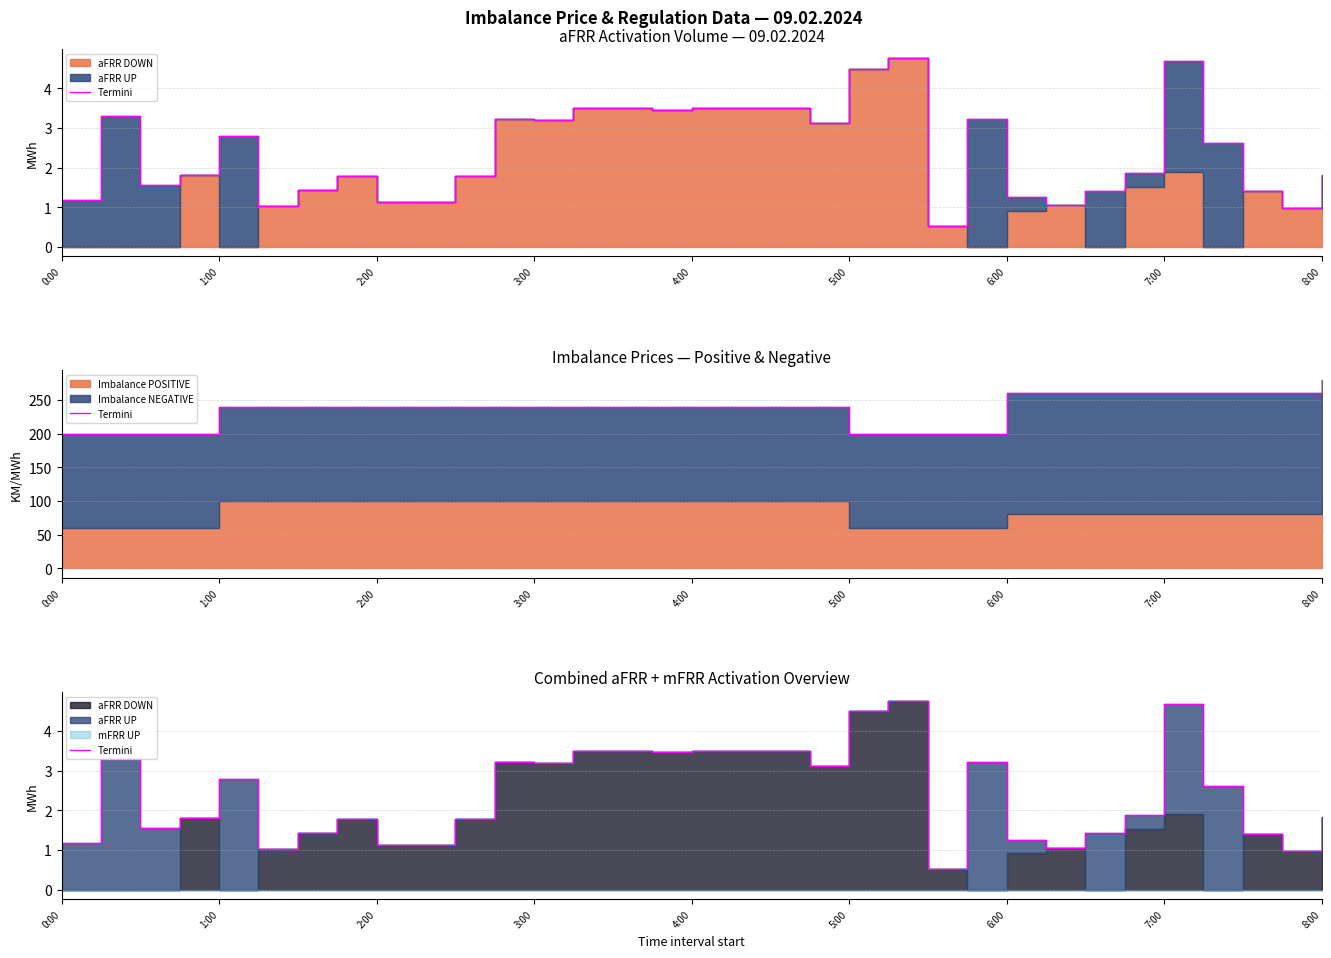

Does the chart have visible grid lines?

Yes